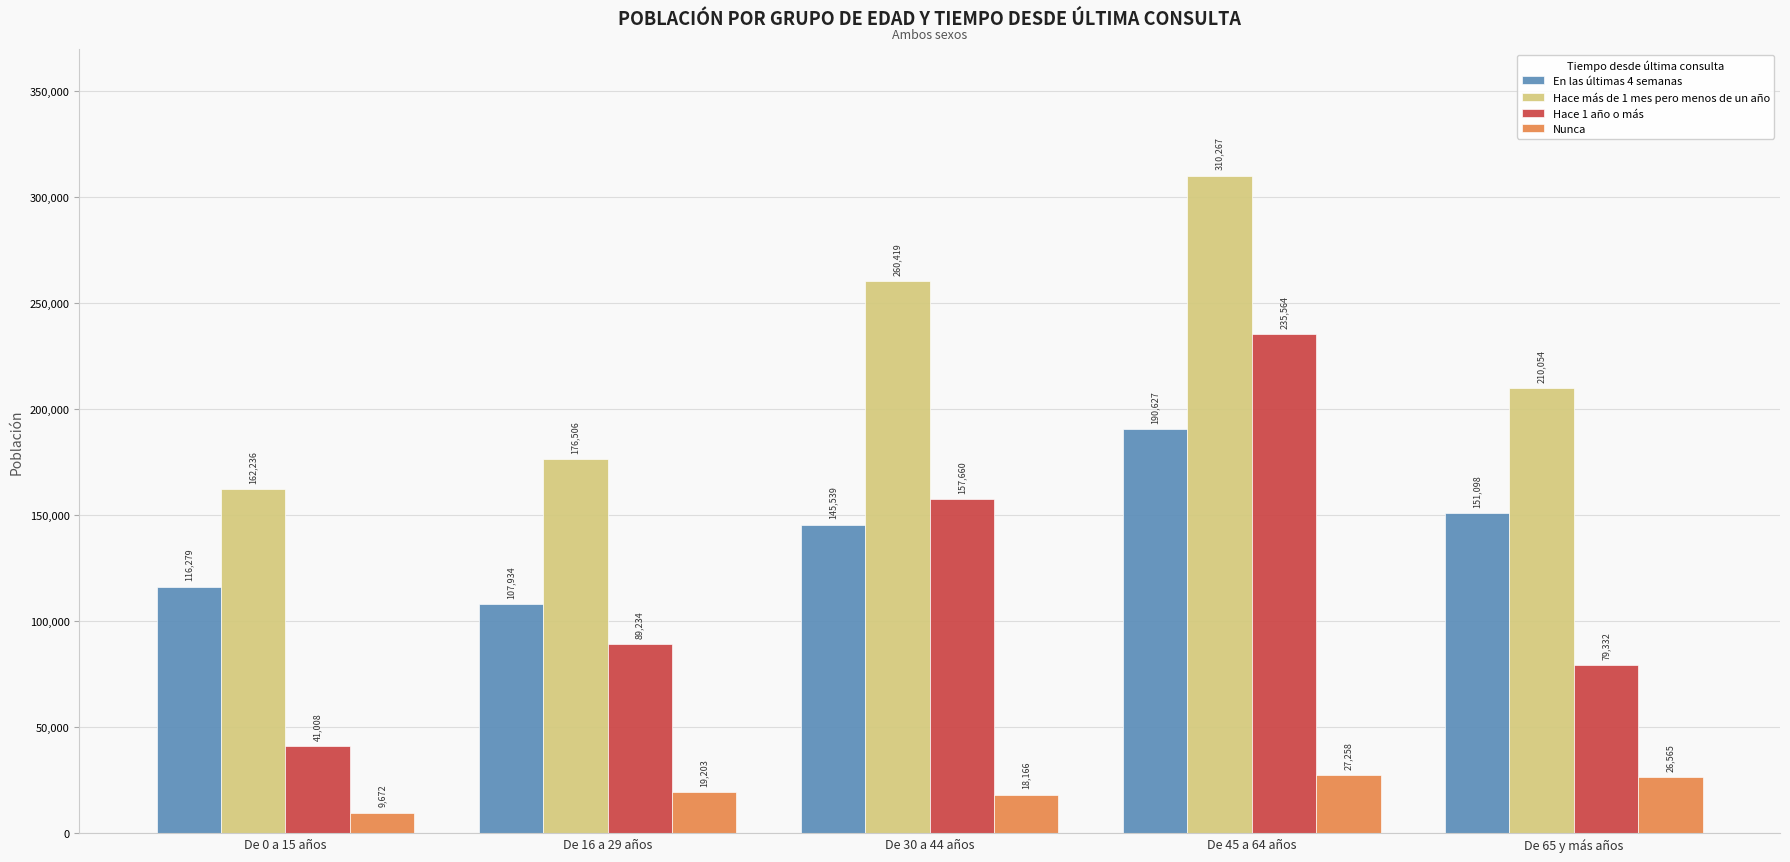

At De 45 a 64 años, list the series in order from largest to smallest.

Hace más de 1 mes pero menos de un año, Hace 1 año o más, En las últimas 4 semanas, Nunca